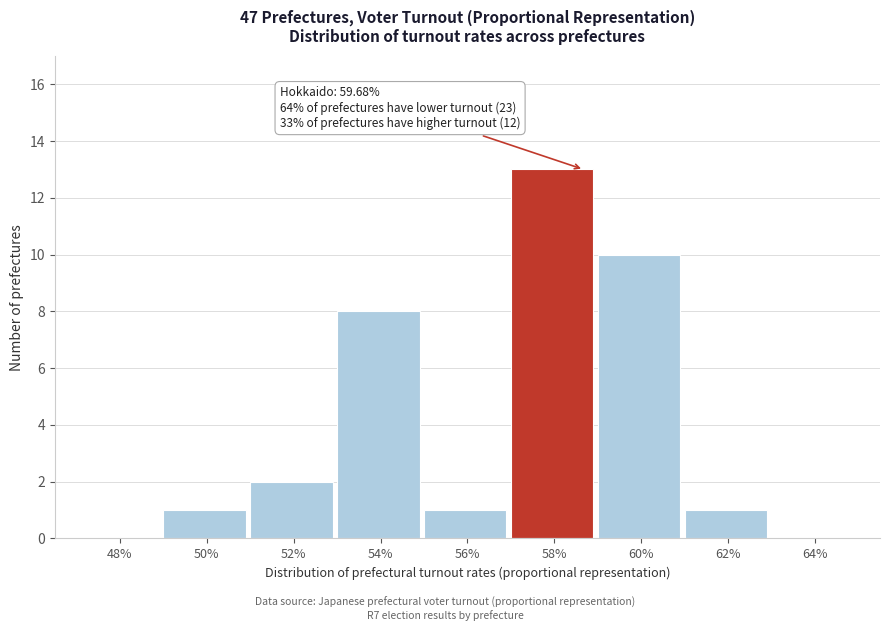

Reading right to left, transcribe all the data shown in this chart.

64%=0	62%=1	60%=10	58%=13	56%=1	54%=8	52%=2	50%=1	48%=0